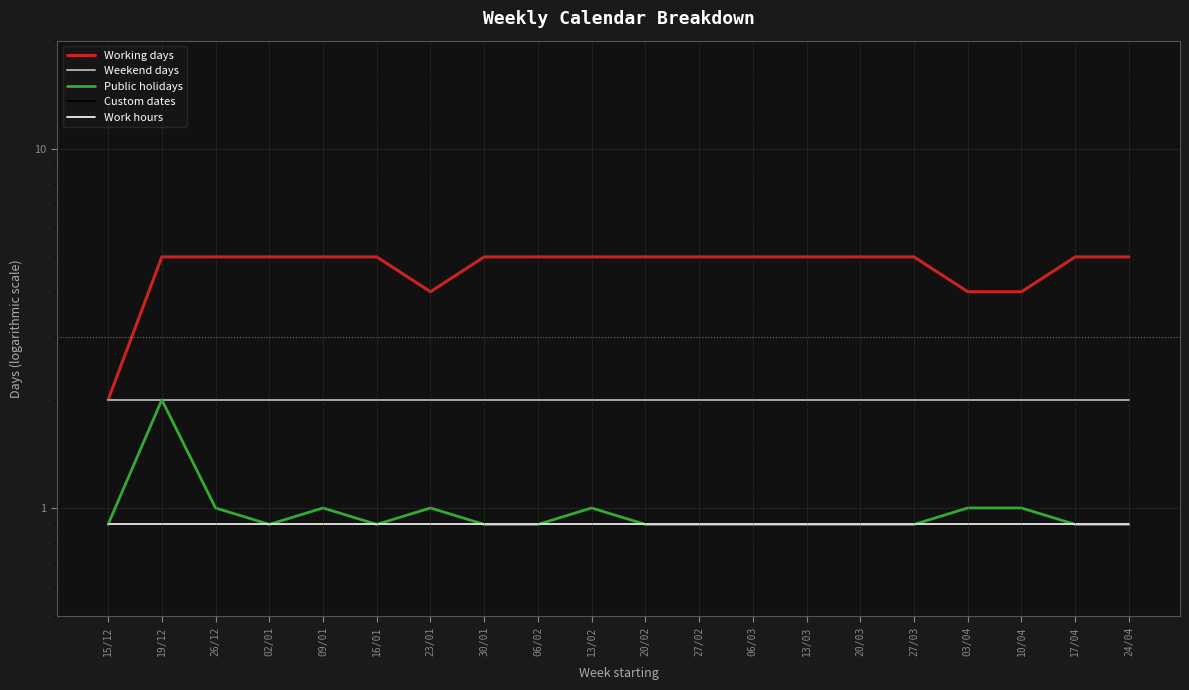

What is the approximate value of Public holidays at 09/01?

1.0